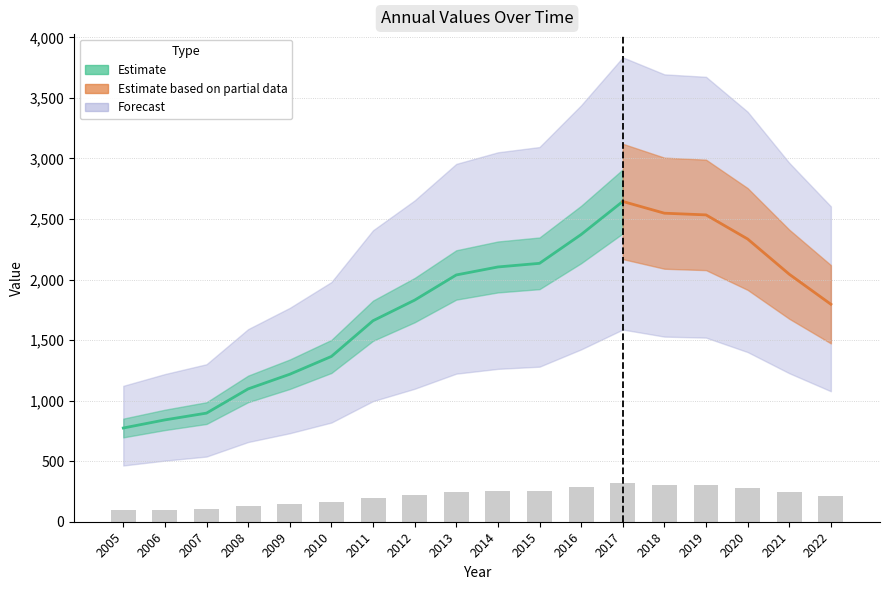

Reading right to left, extract all data points from this chart.

2022=215.5	2021=245.3	2020=280.2	2019=304.1	2018=305.8	2017=317.4	2016=284.6	2015=256.1	2014=252.5	2013=244.6	2012=219.6	2011=199.2	2010=163.8	2009=146.2	2008=131.6	2007=107.6	2006=100.9	2005=92.9